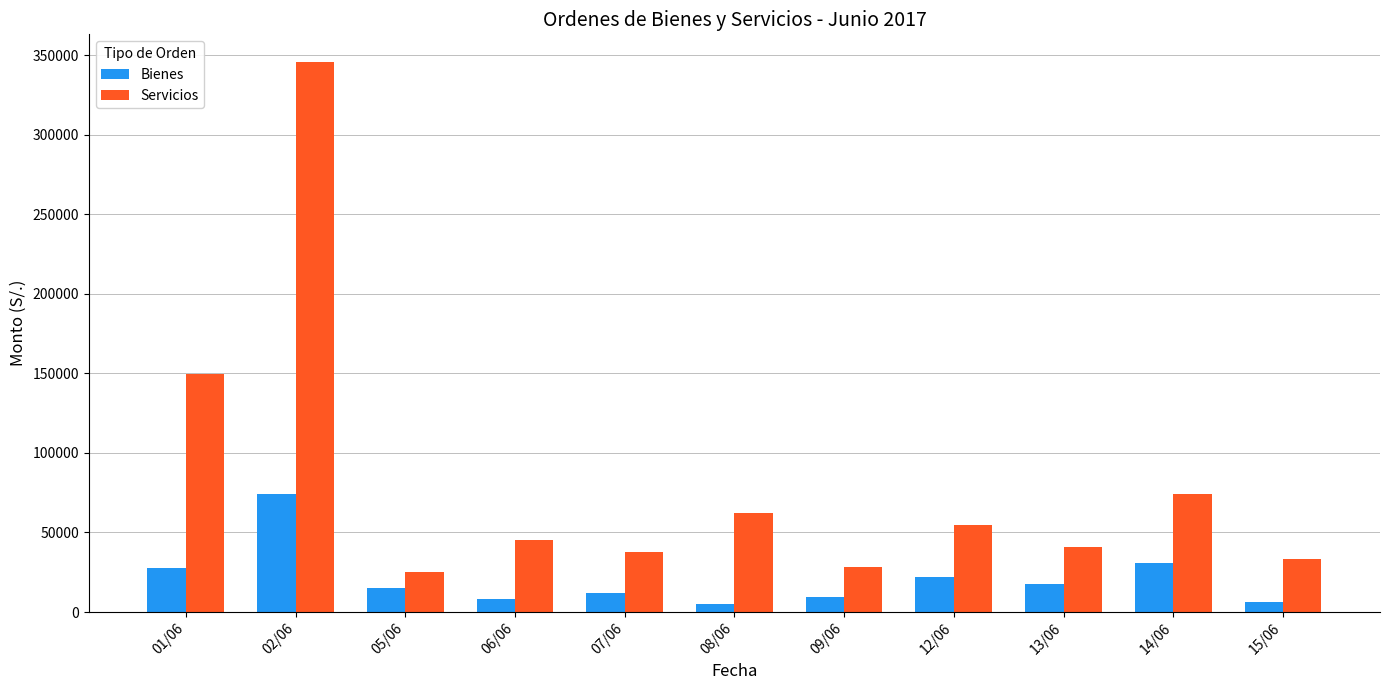

Which category has the highest value in the Bienes series?

02/06